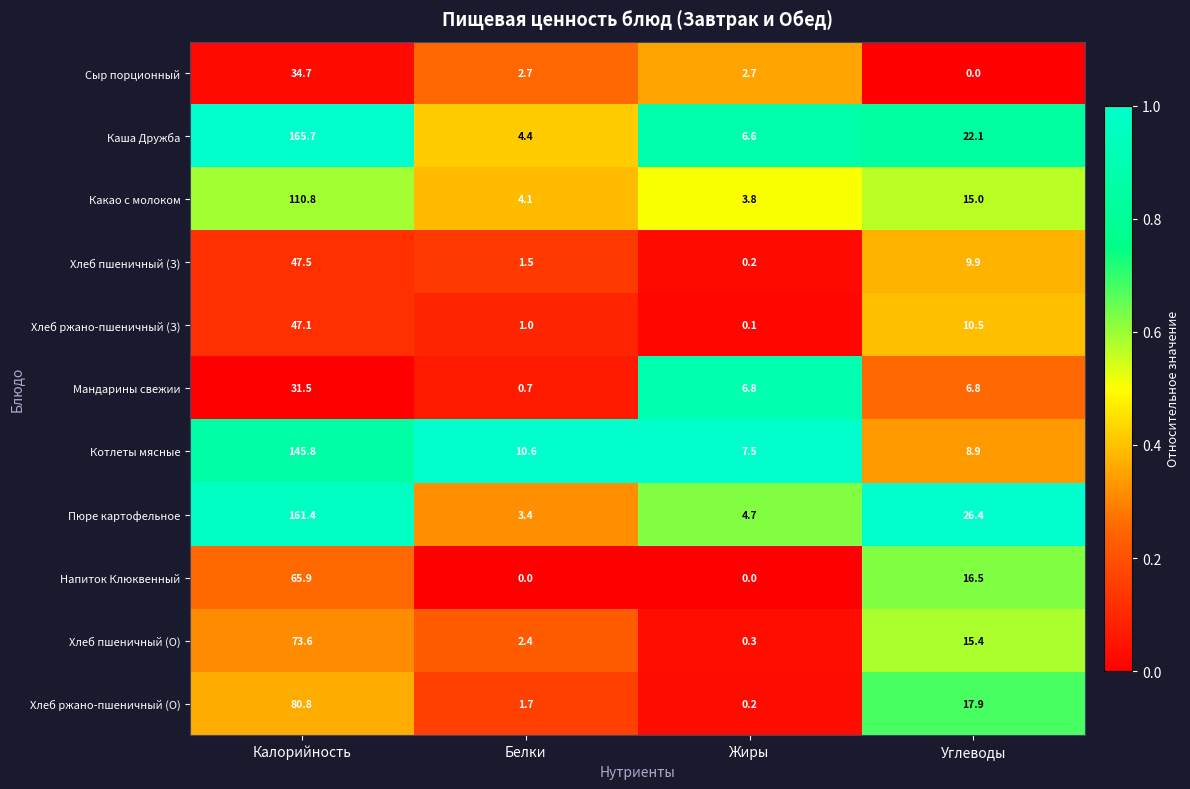

Is it true that Каша Дружба equals 2.1 at Белки?

False